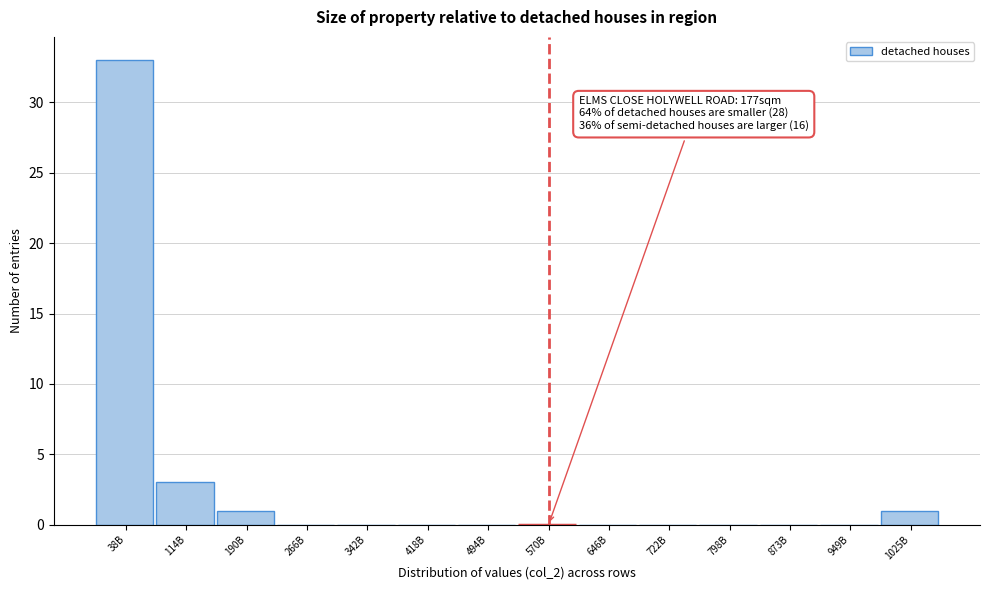

Reading right to left, extract all data points from this chart.

1025B=1	949B=0	873B=0	798B=0	722B=0	646B=0	570B=0	494B=0	418B=0	342B=0	266B=0	190B=1	114B=3	38B=33